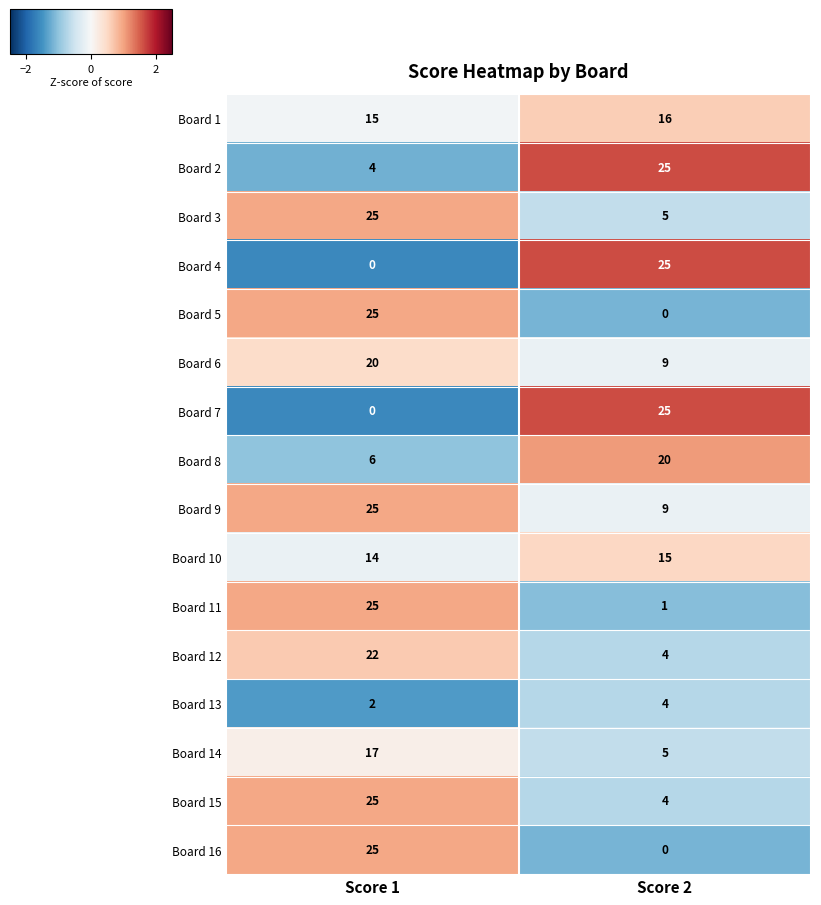

What is the greatest value displayed?

25